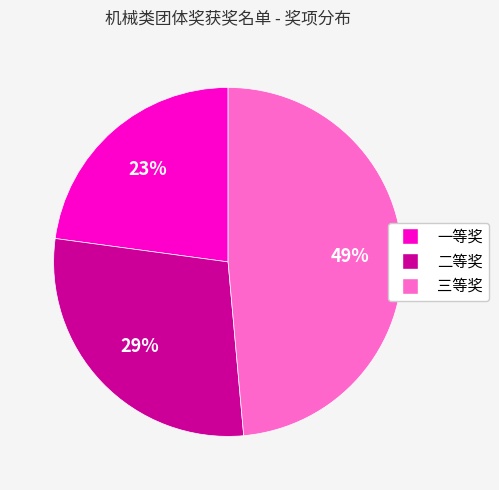

What percentage is the 三等奖 slice, to the nearest percent?

49%